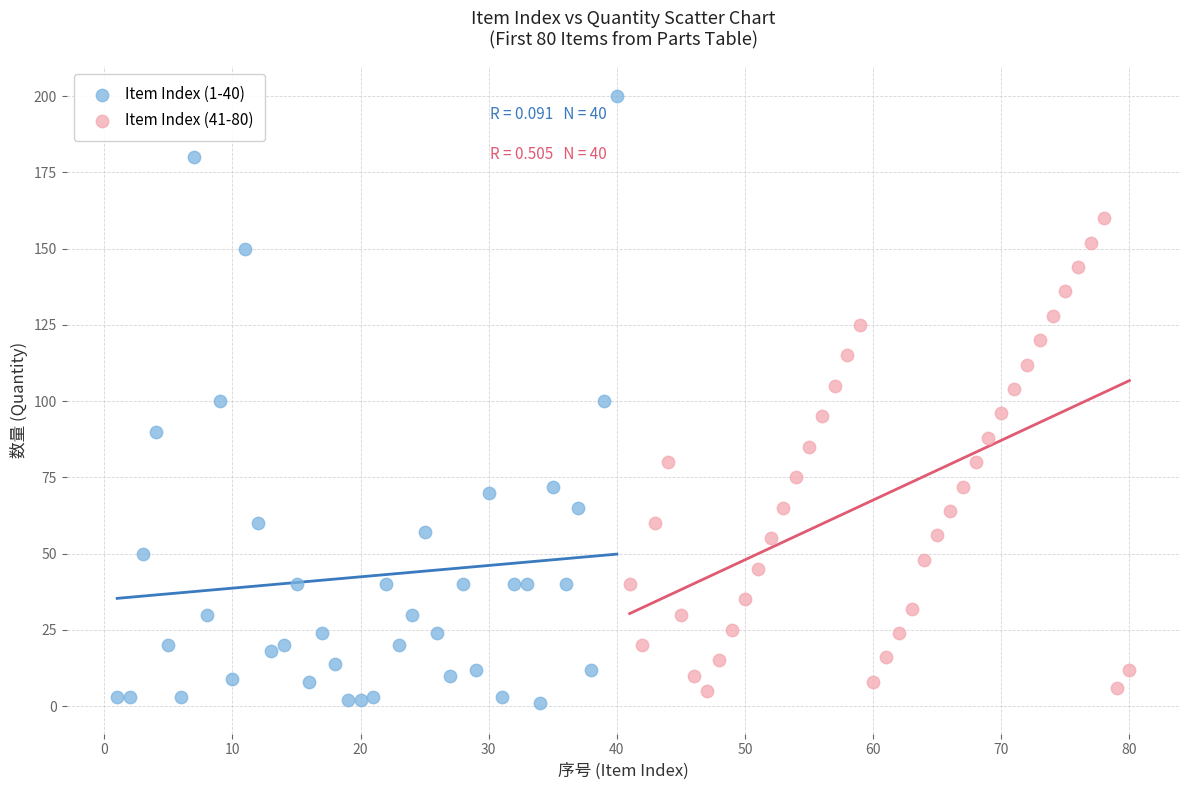

Which series has the largest Y range (max minus min)?

Item Index (1-40)